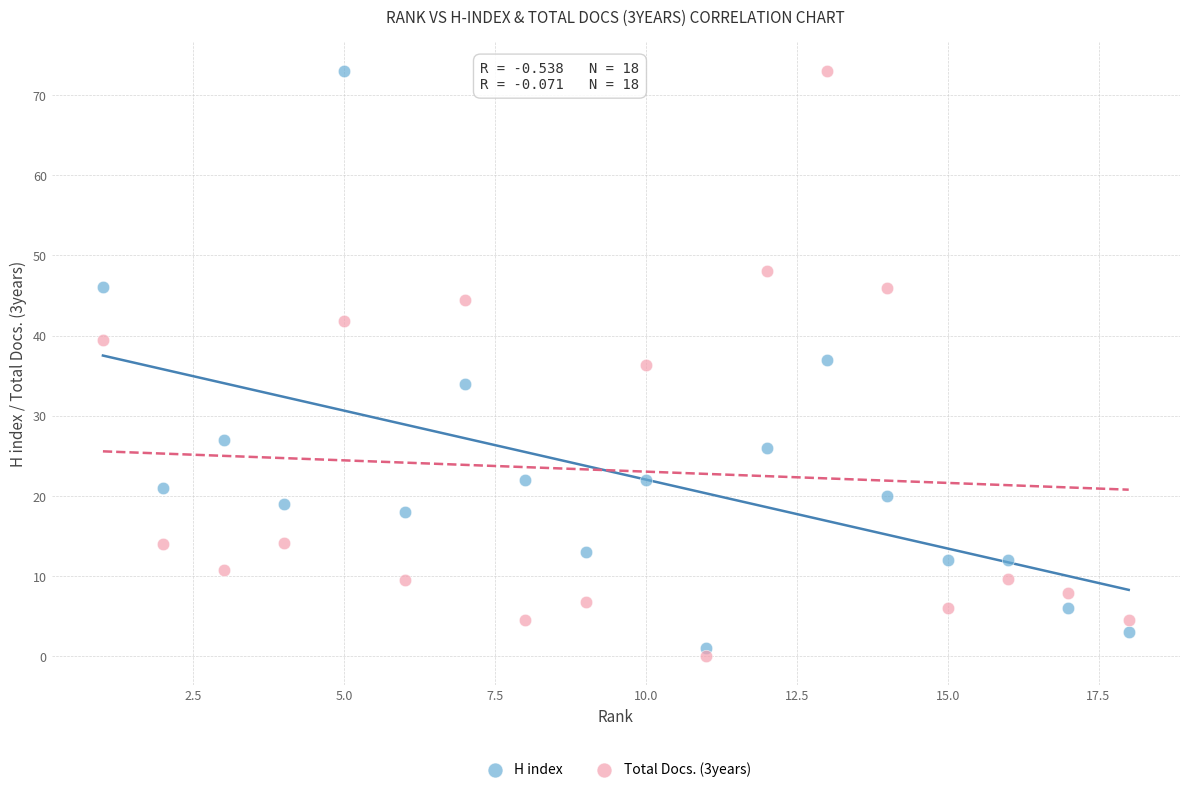

Across all data points, what is the range of Y values (max minus min)?

72.9